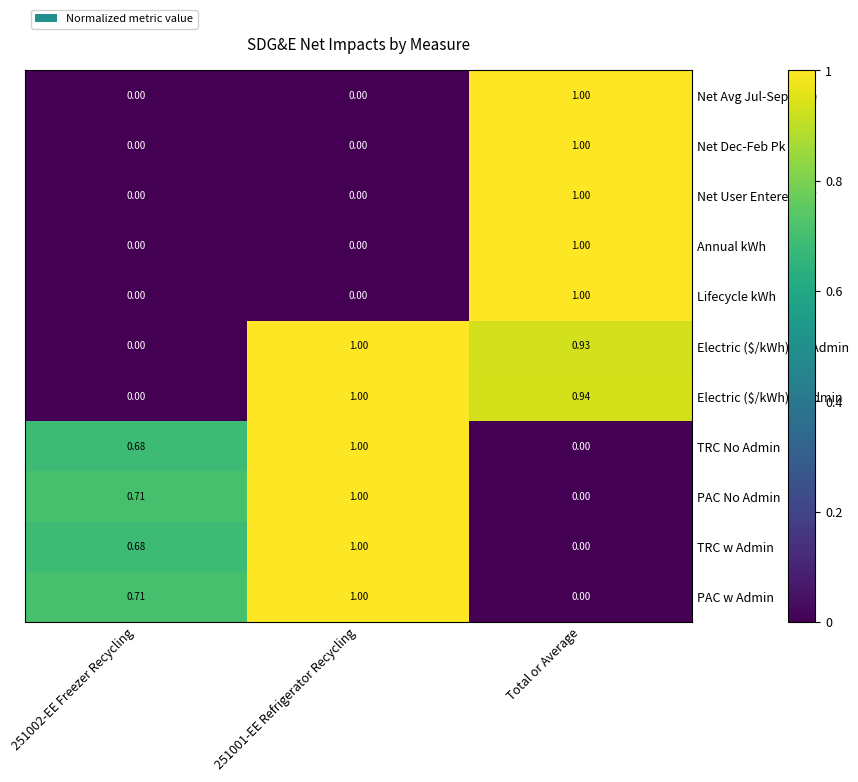

At which label does PAC No Admin reach its minimum?

Total or Average